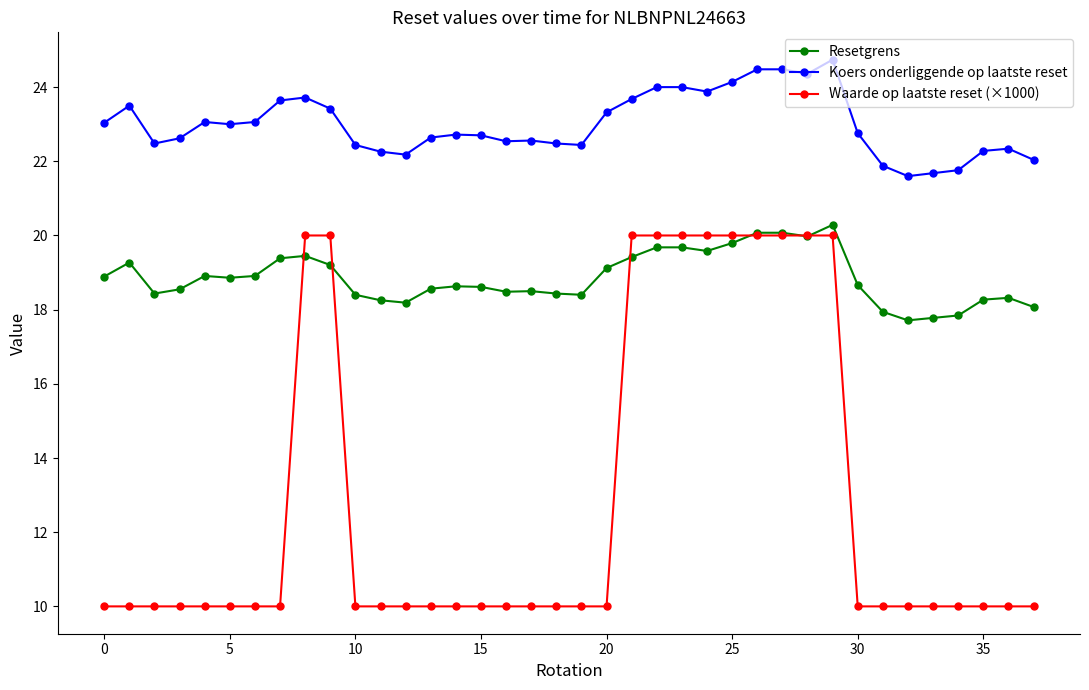

What is the lowest value of the Resetgrens series?

17.7